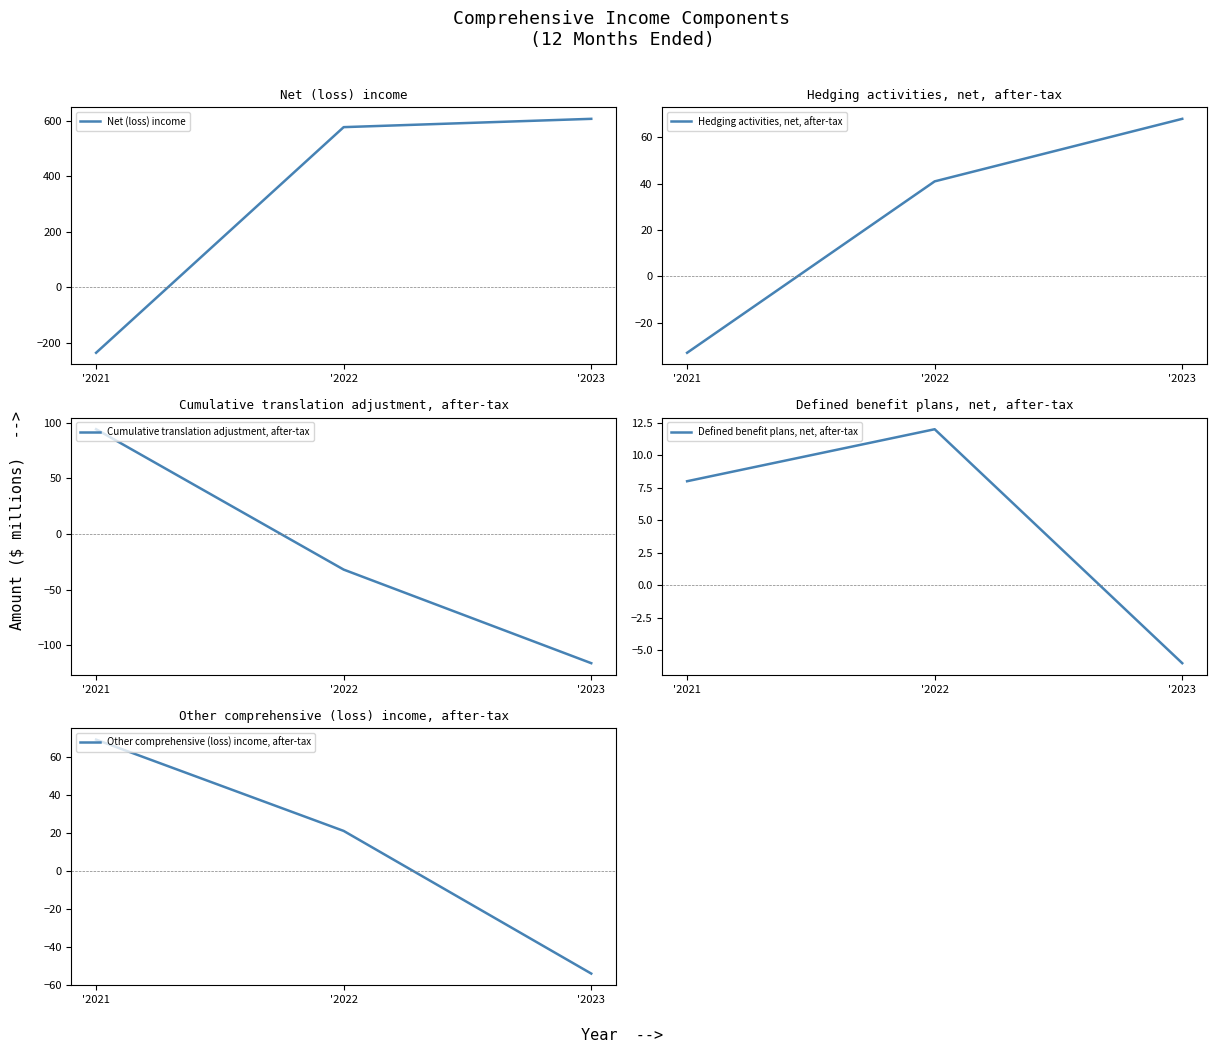

Read the Other comprehensive (loss) income, after-tax value at '2021, to the nearest 5.

70